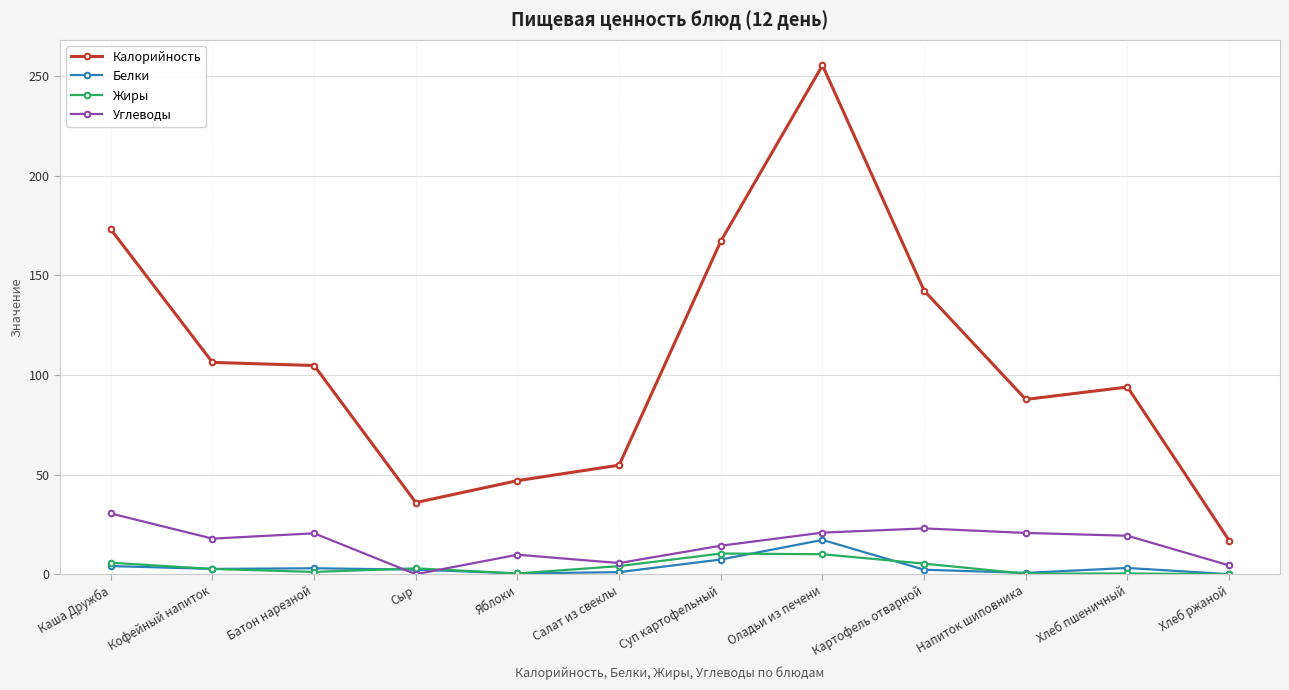

Is it true that Жиры equals 10.4 at Суп картофельный?

True